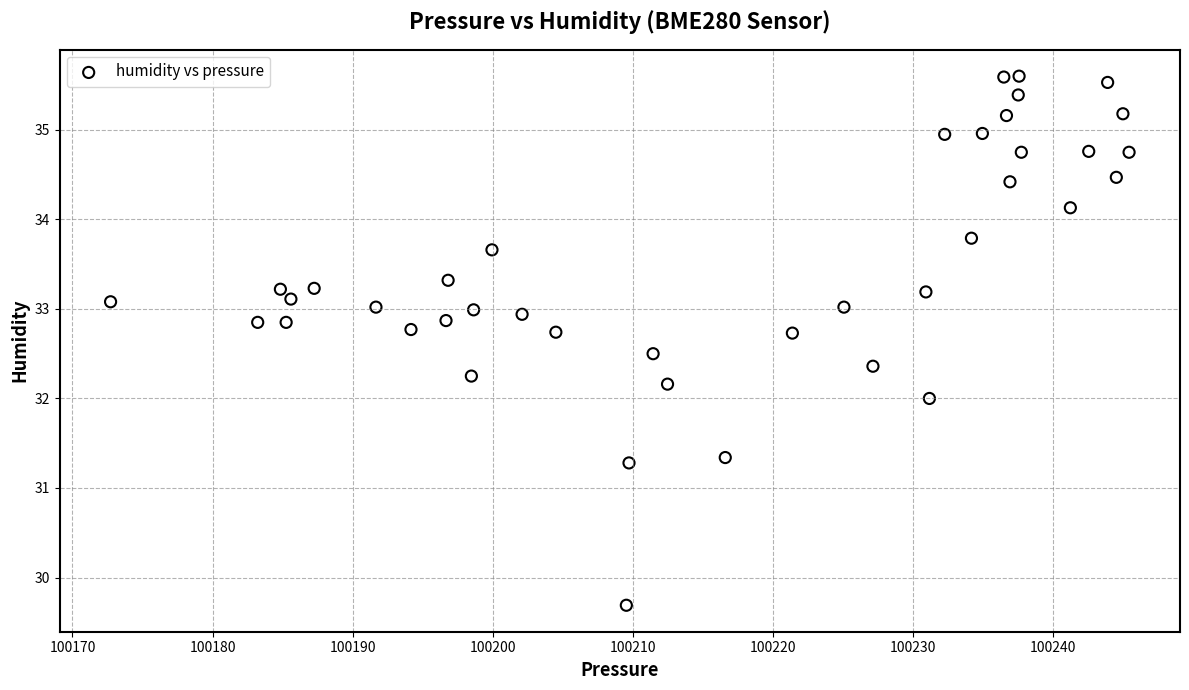

What is the range of Y values (max minus min)?

5.9